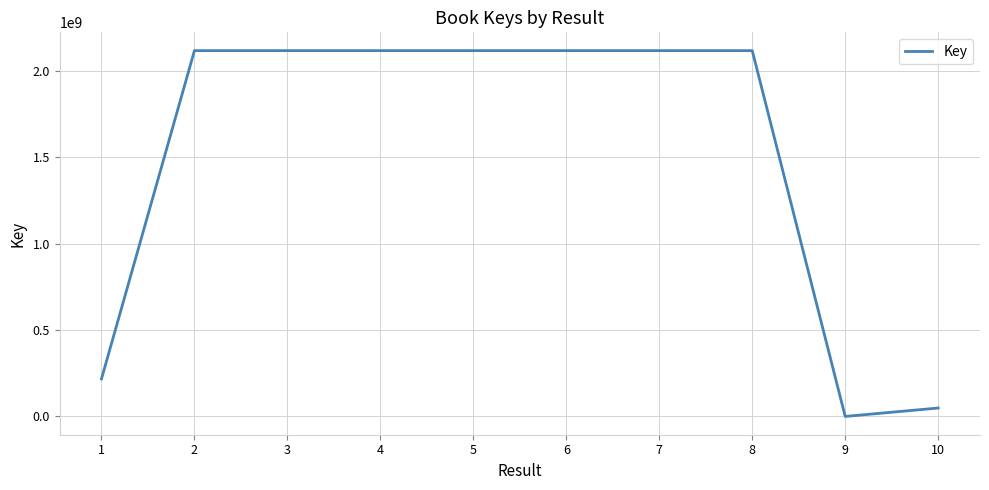

The chart shows a value of 2118117467 at 3. True or false?

True